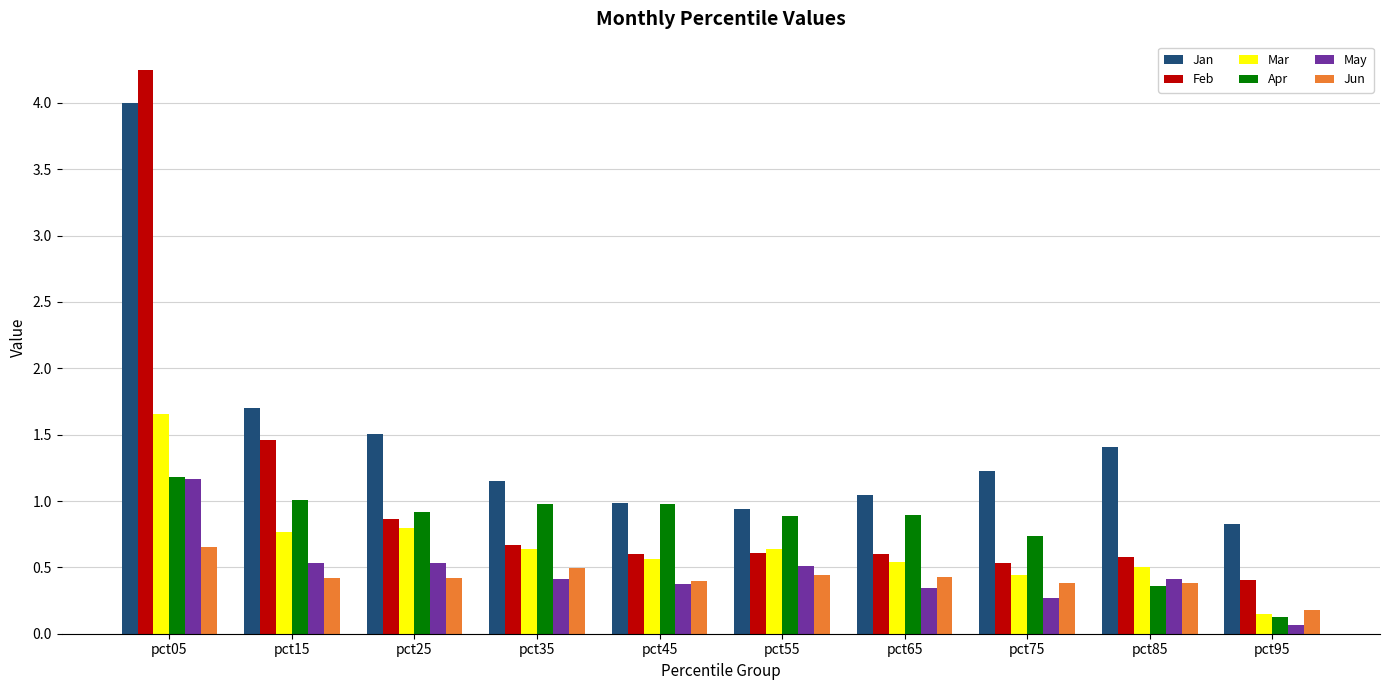

What is the minimum value for Jan?

0.8